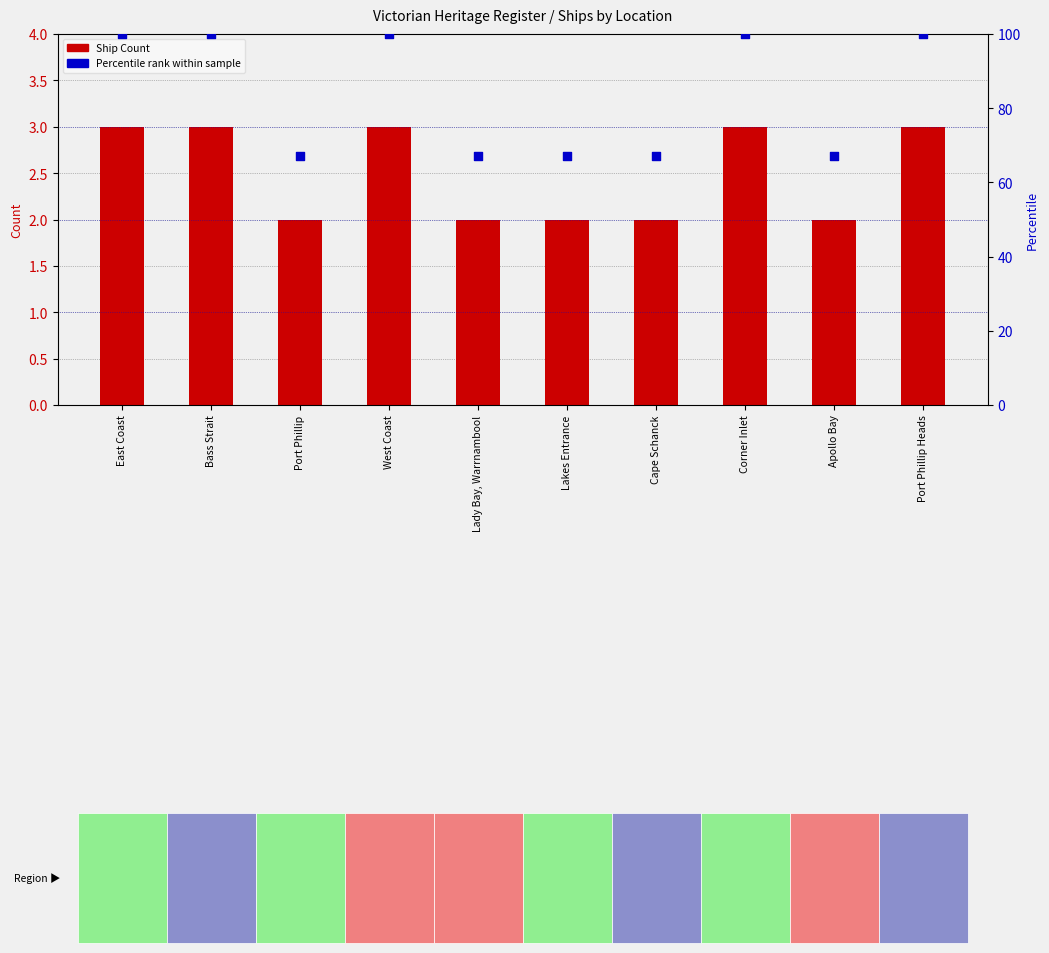

What is the total value across all series at Apollo Bay?

69